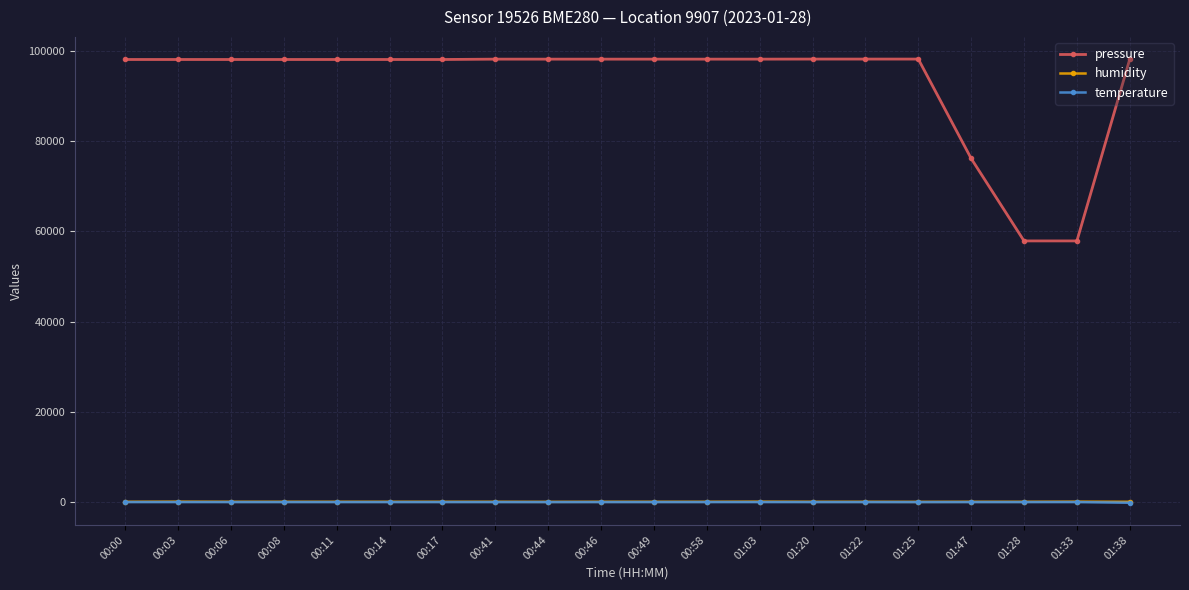

At how many categories does at least one series exceed 40654?

20